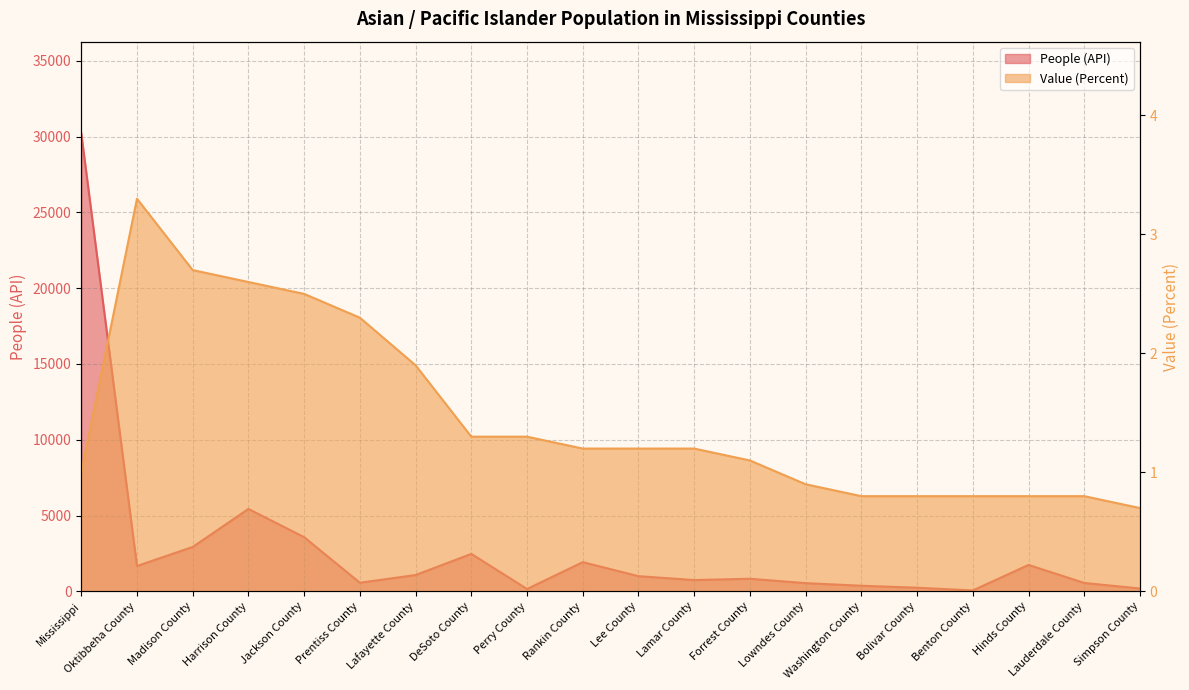

Reading right to left, what are all the values shown in this chart?

People (API): 187.0	554.0	1745.0	59.0	241.0	370.0	541.0	831.0	745.0	1001.0	1927.0	156.0	2472.0	1077.0	568.0	3575.0	5438.0	2929.0	1674.0	30221.0
Value (Percent): 0.7	0.8	0.8	0.8	0.8	0.8	0.9	1.1	1.2	1.2	1.2	1.3	1.3	1.9	2.3	2.5	2.6	2.7	3.3	1.0